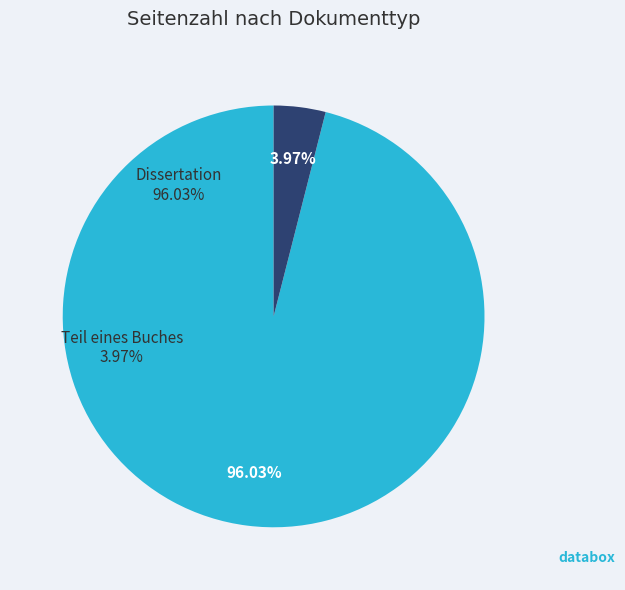

True or false: Teil eines Buches accounts for 4% of the total.

True